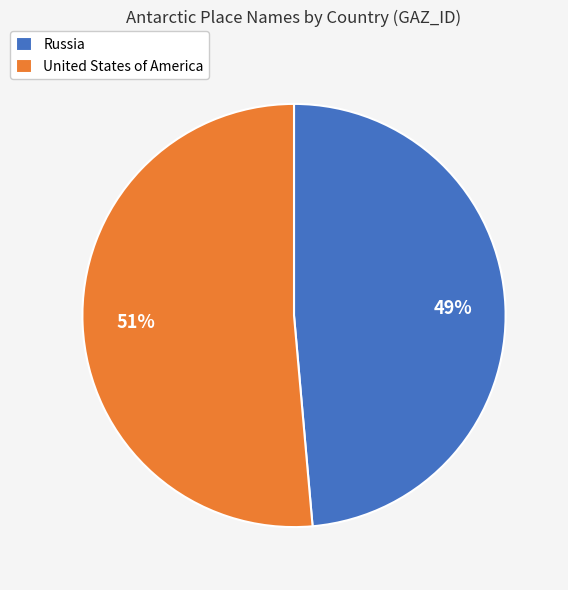

Does Russia represent more than half of the total?

No